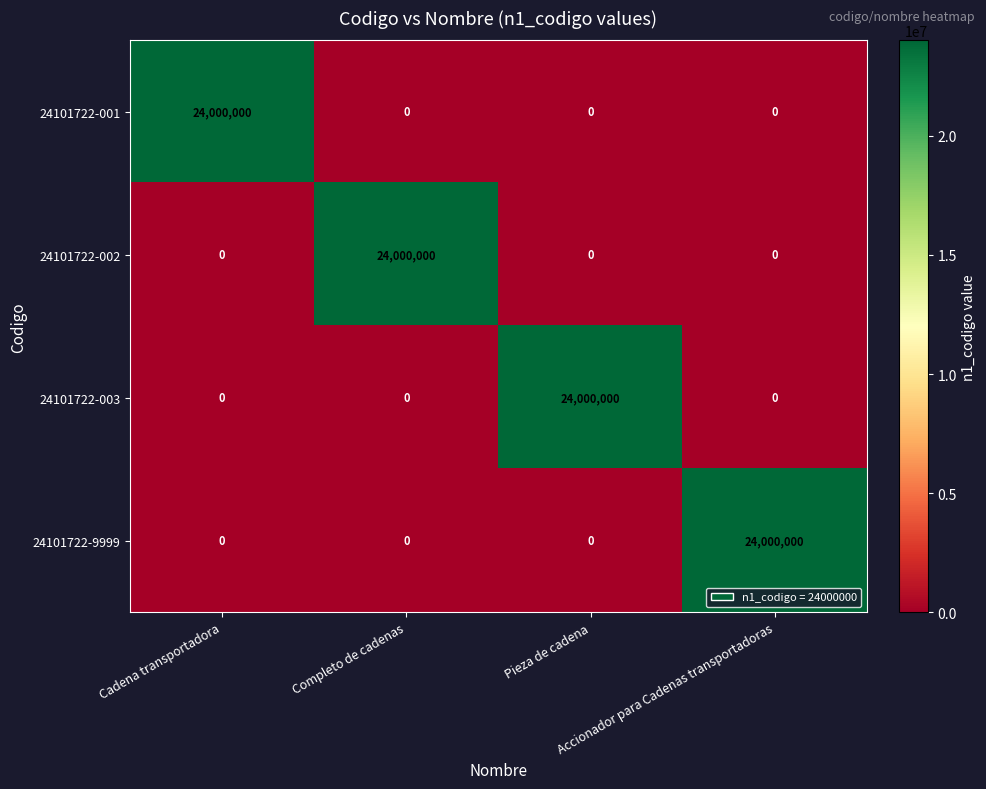

At how many categories does at least one series exceed 22681080?

4